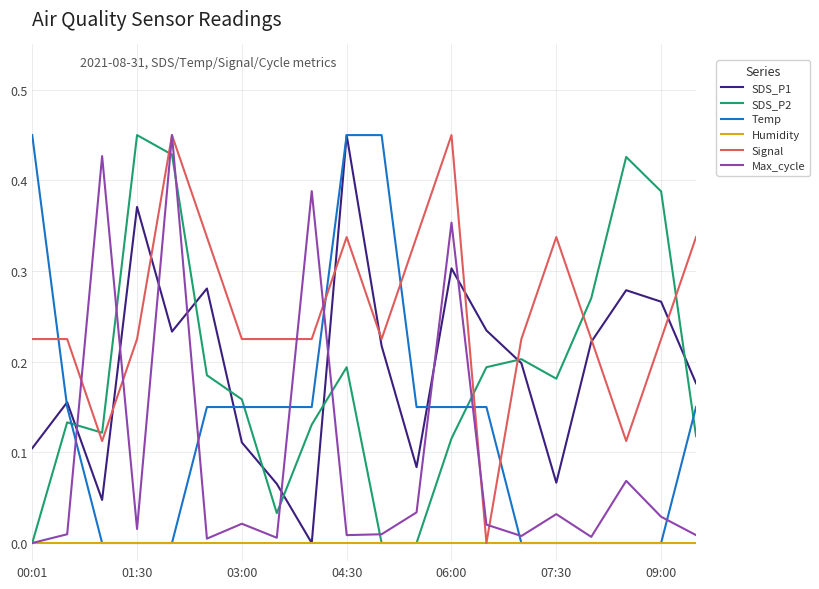

Does the chart display data point markers on the line(s)?

No